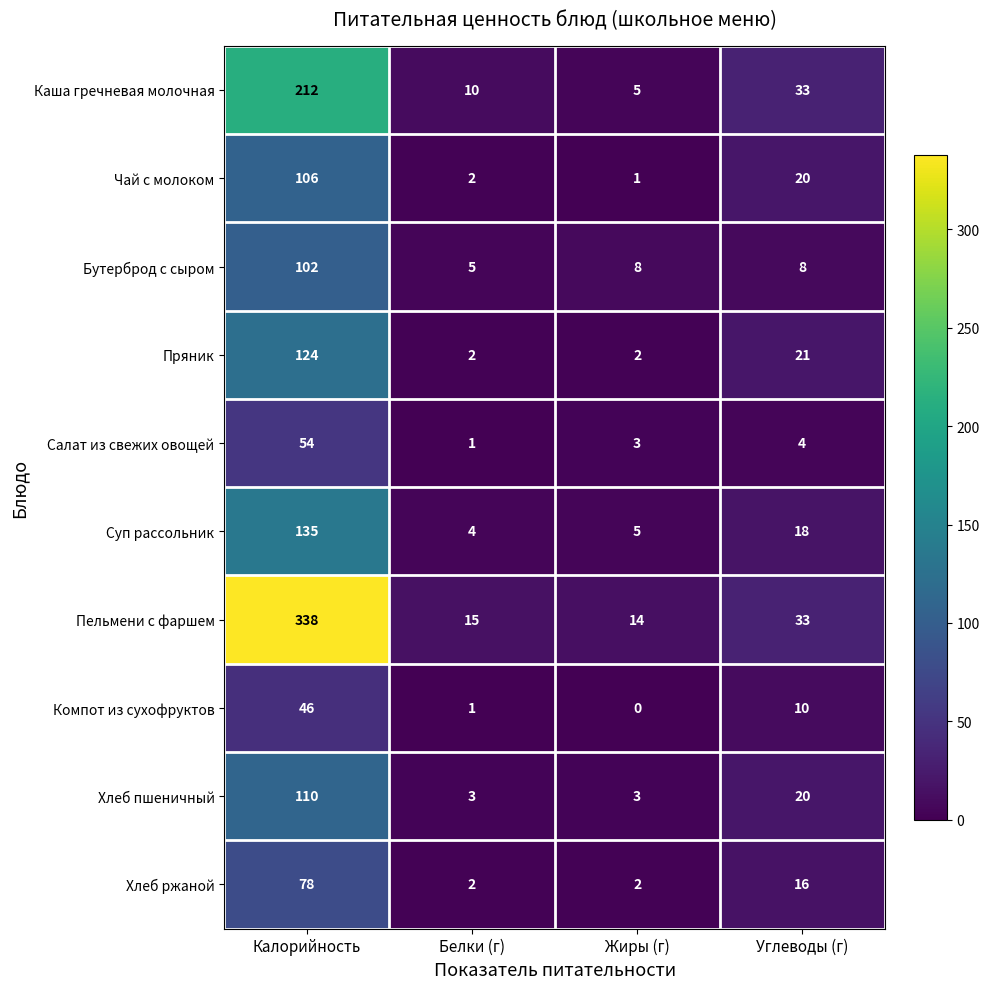

Which category has the highest value across all series?

Калорийность